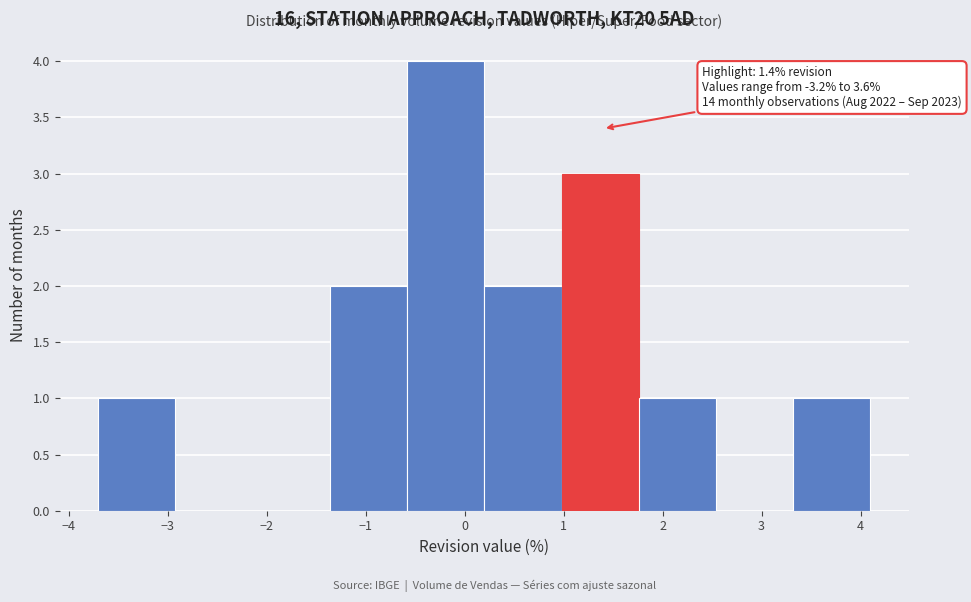

Which range on the x-axis has the tallest bar?

-0.58 to 0.20